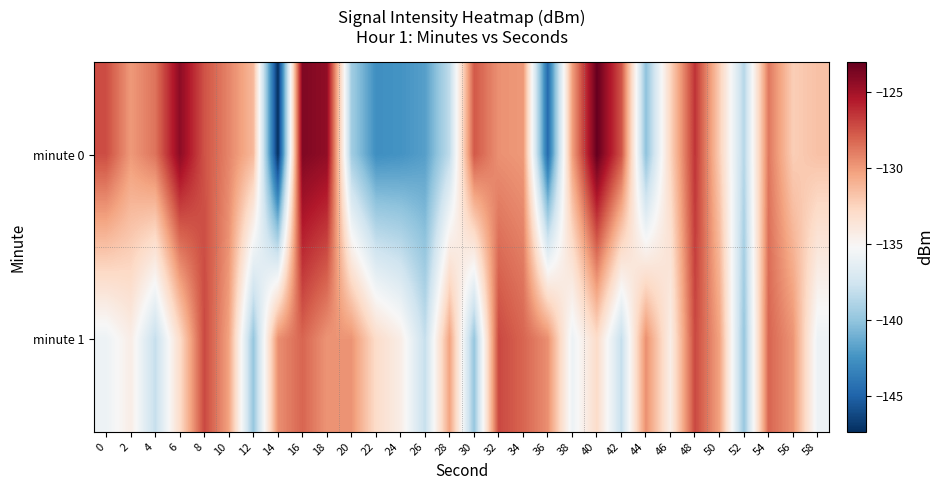

At how many categories does at least one series exceed -144?

30